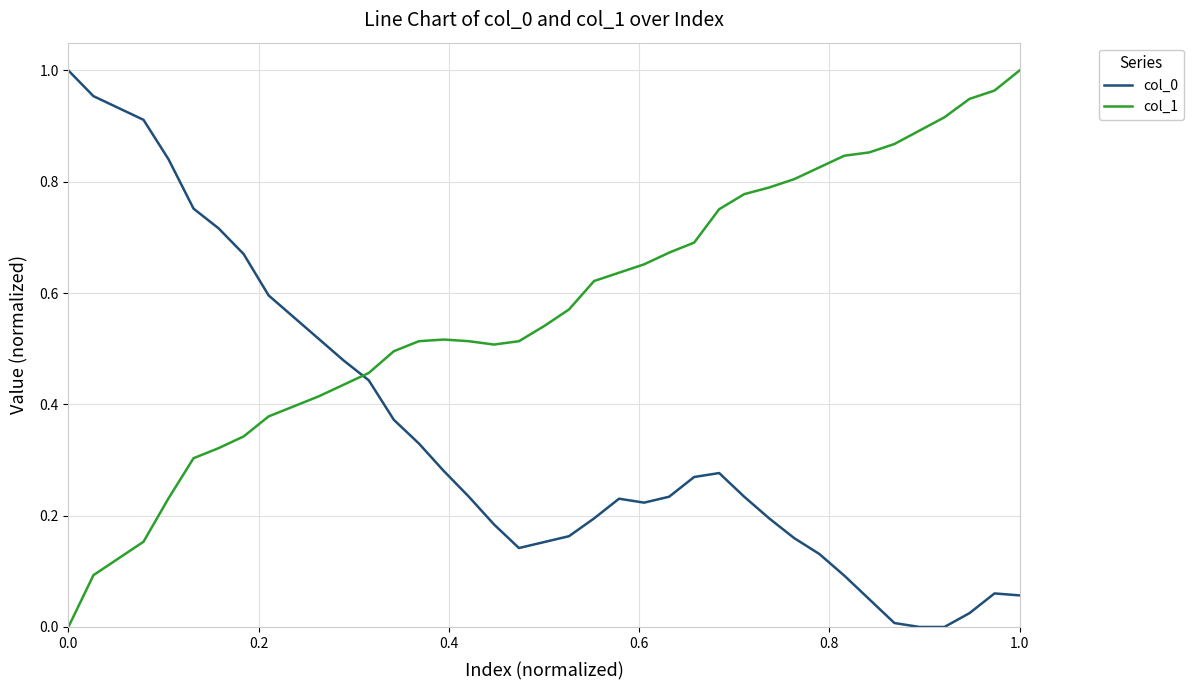

After their last crossing, which series has the higher values: col_1 or col_0?

col_1